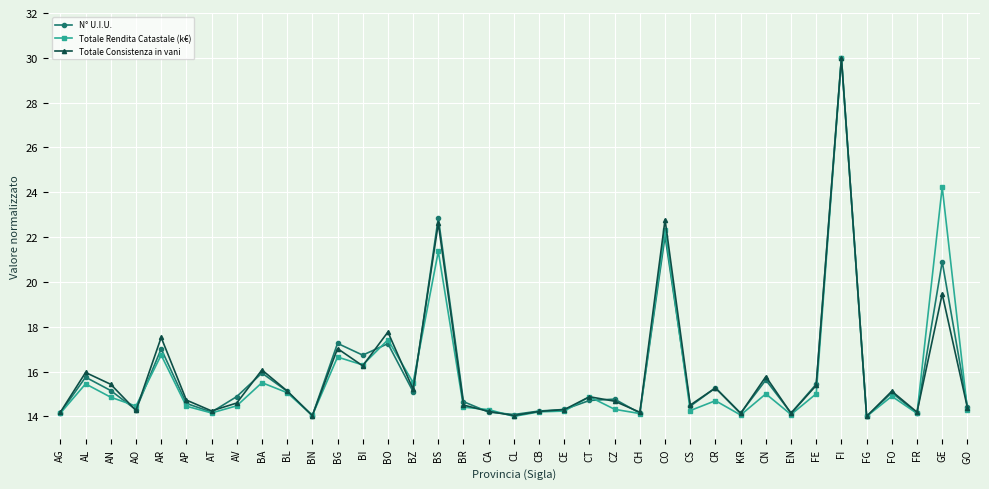

Where is the first local minimum for Totale Consistenza in vani?

AO